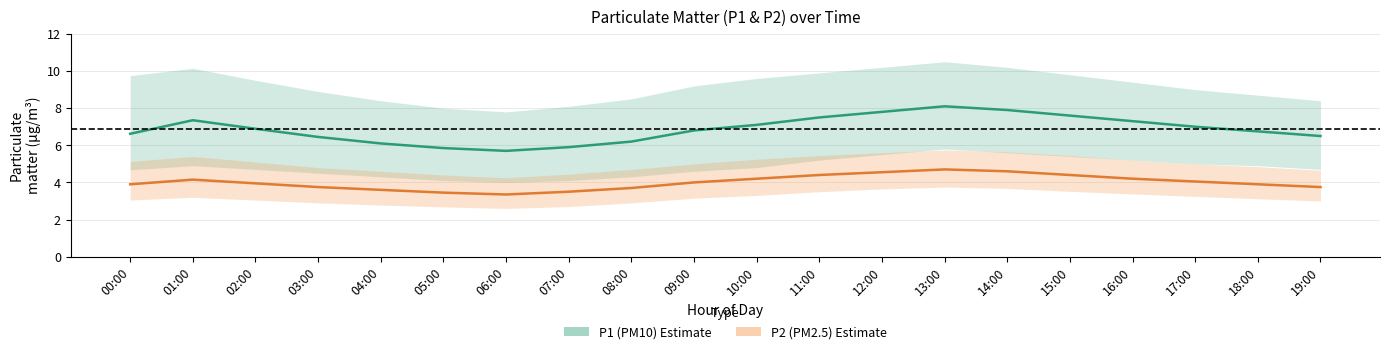

Read the P2 (PM2.5) estimate value at 10:00.

4.2